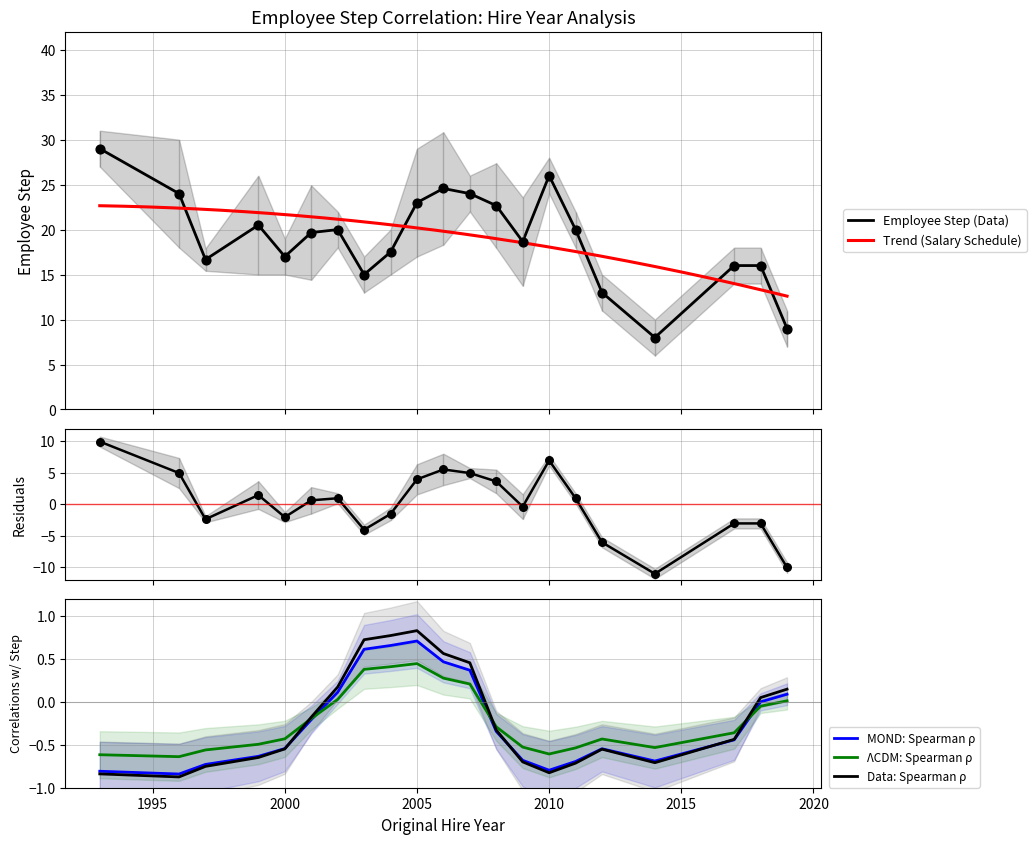

What is the change in value from Jeff L Palmer to Michael Reaves?

-10